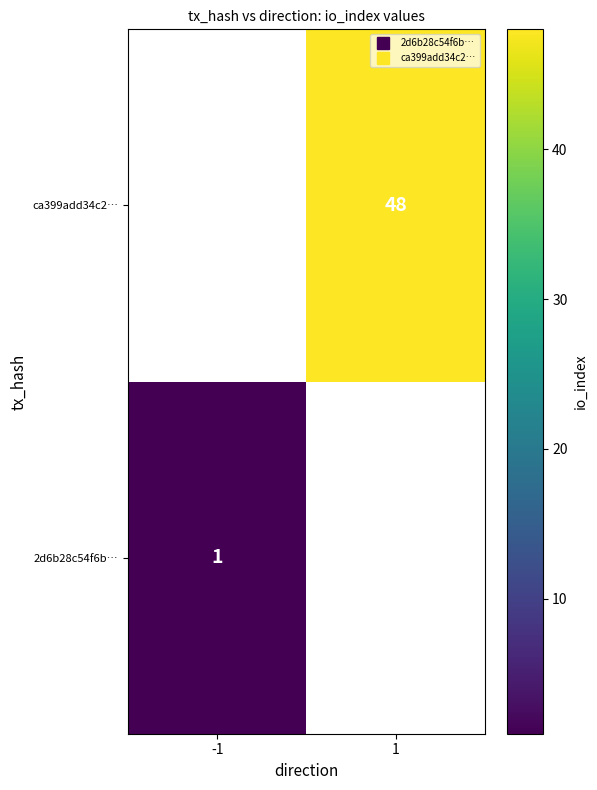

At 1, list the series in order from smallest to largest.

2d6b28c54f6b…, ca399add34c2…